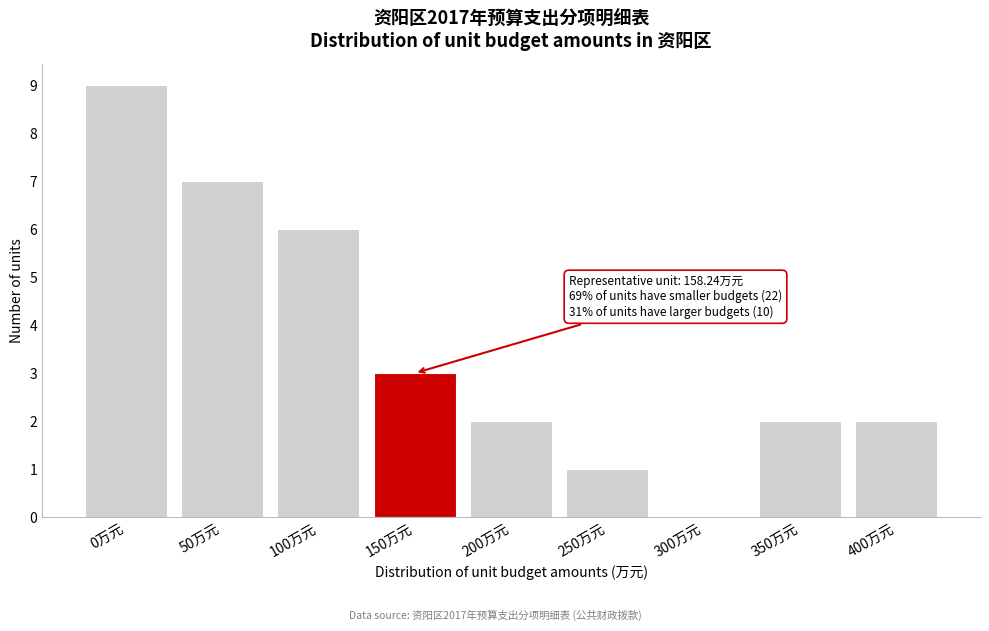

Reading left to right, transcribe all the data shown in this chart.

0万元=9	50万元=7	100万元=6	150万元=3	200万元=2	250万元=1	300万元=0	350万元=2	400万元=2